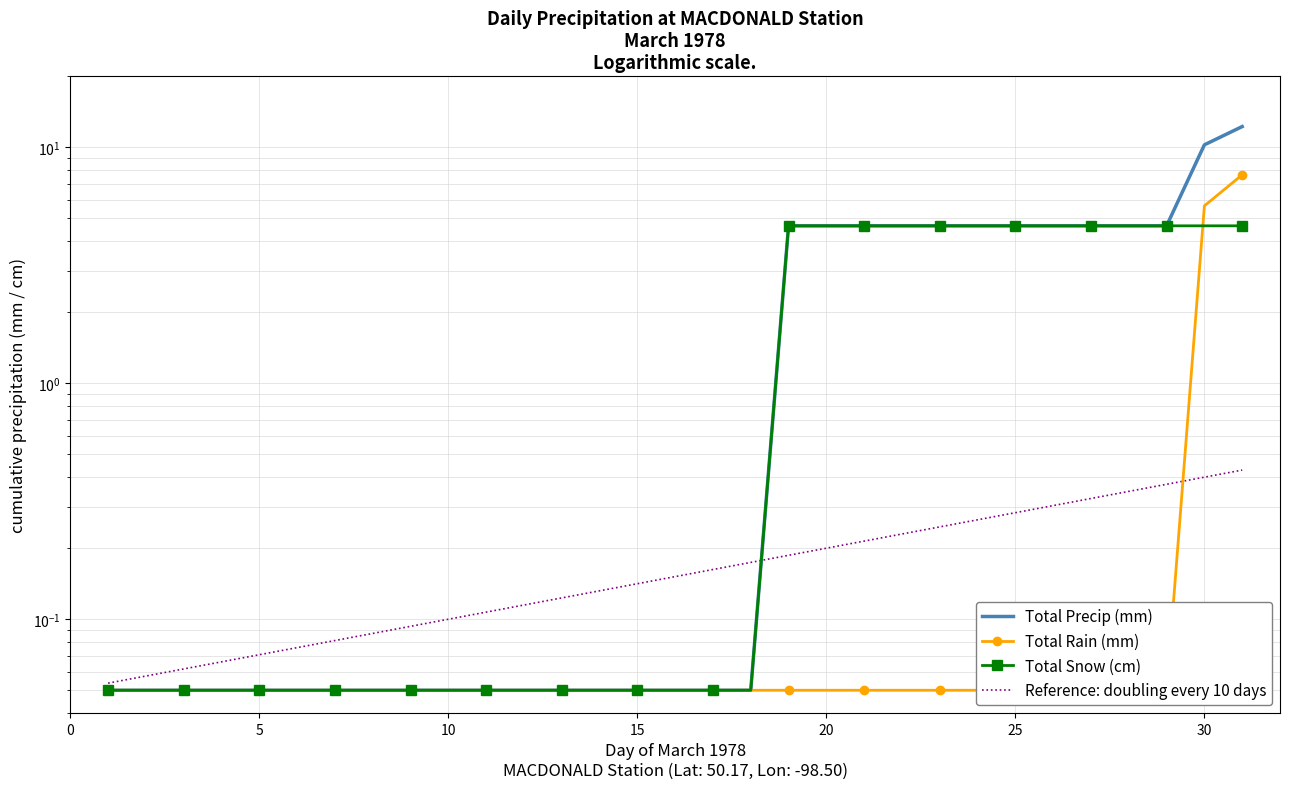

What is the average value of the Total Snow (cm) series?

2.0